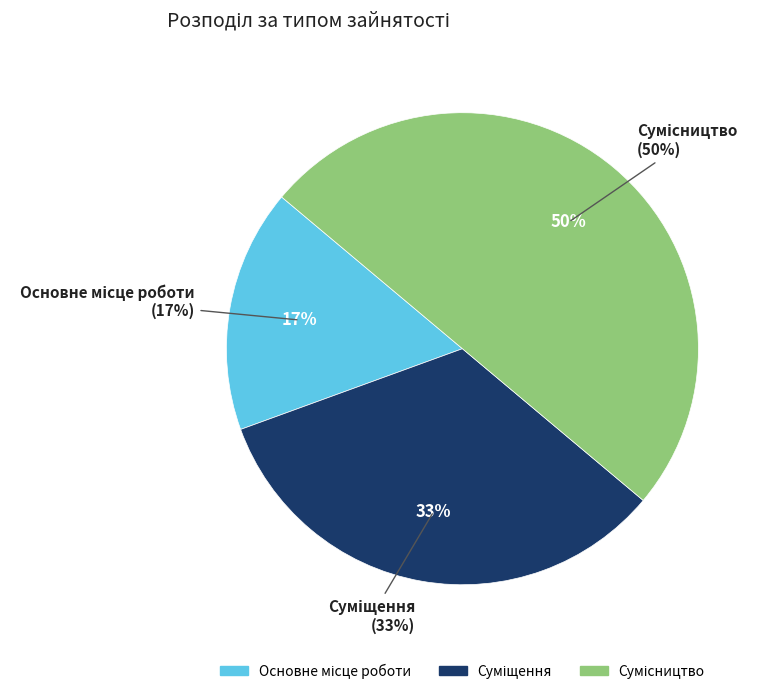

Rank the categories by value from highest to lowest.

Сумісництво, Суміщення, Основне місце роботи